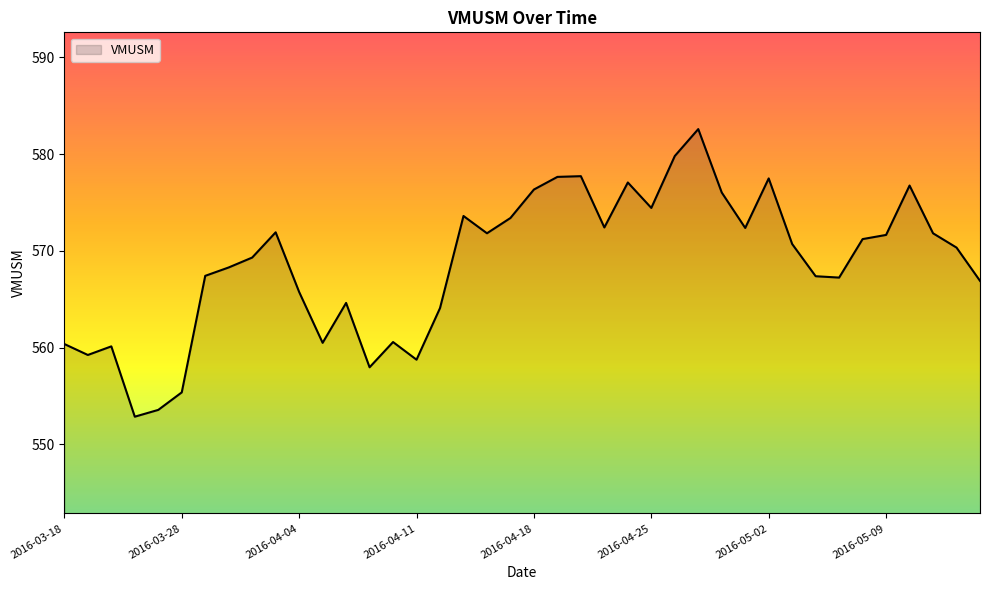

What is the greatest value displayed?

582.6